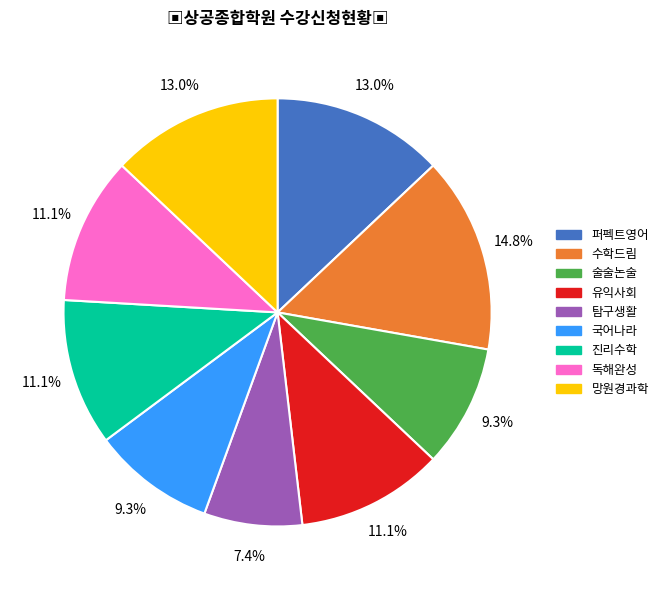

Is the sum of 퍼펙트영어 and 독해완성 greater than half?

No